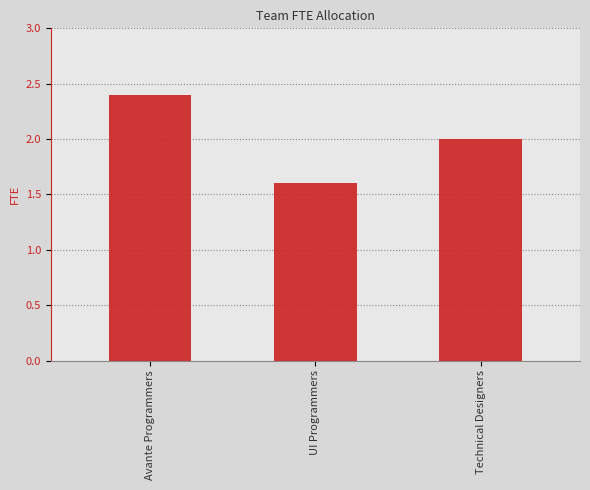

How many bars are there in total?

3